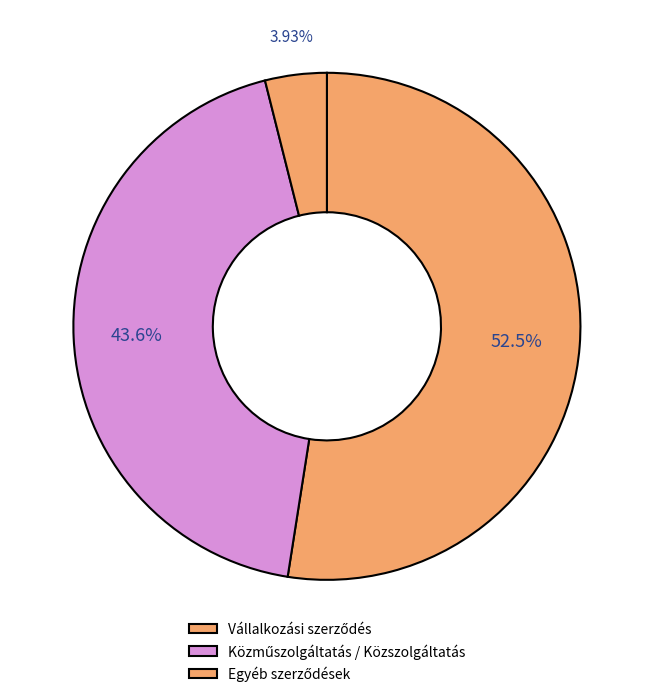

How many slices are in this pie chart?

3